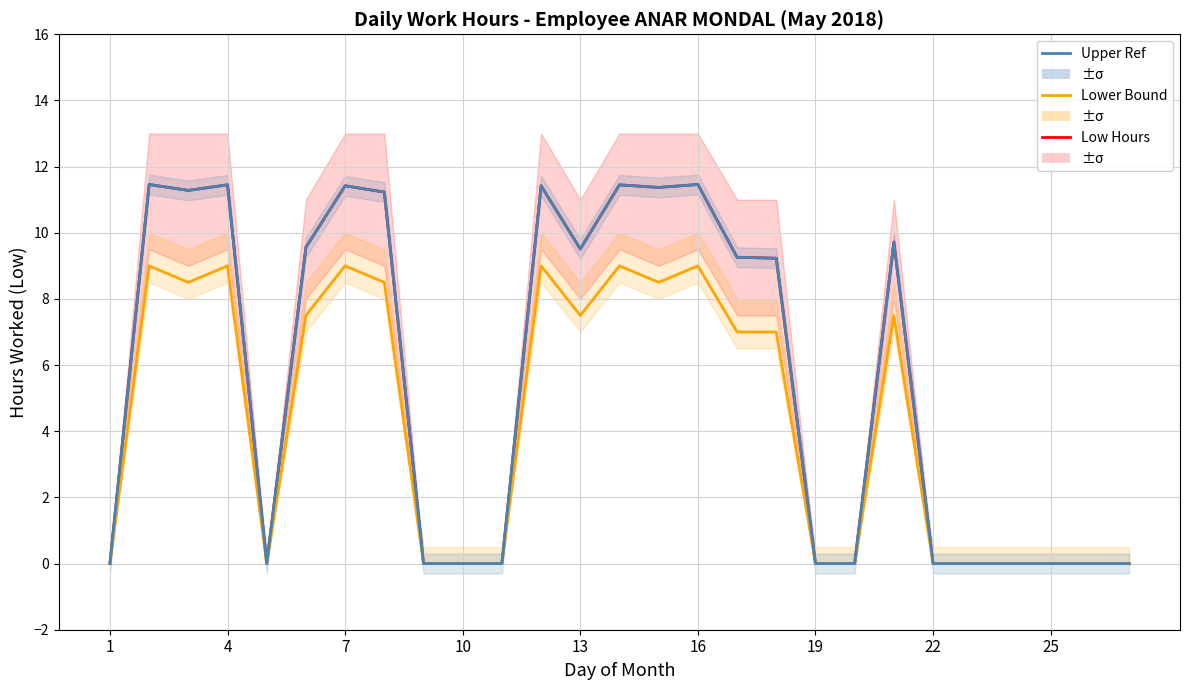

What is the difference between the Upper Ref values at 13 and 16?

1.9